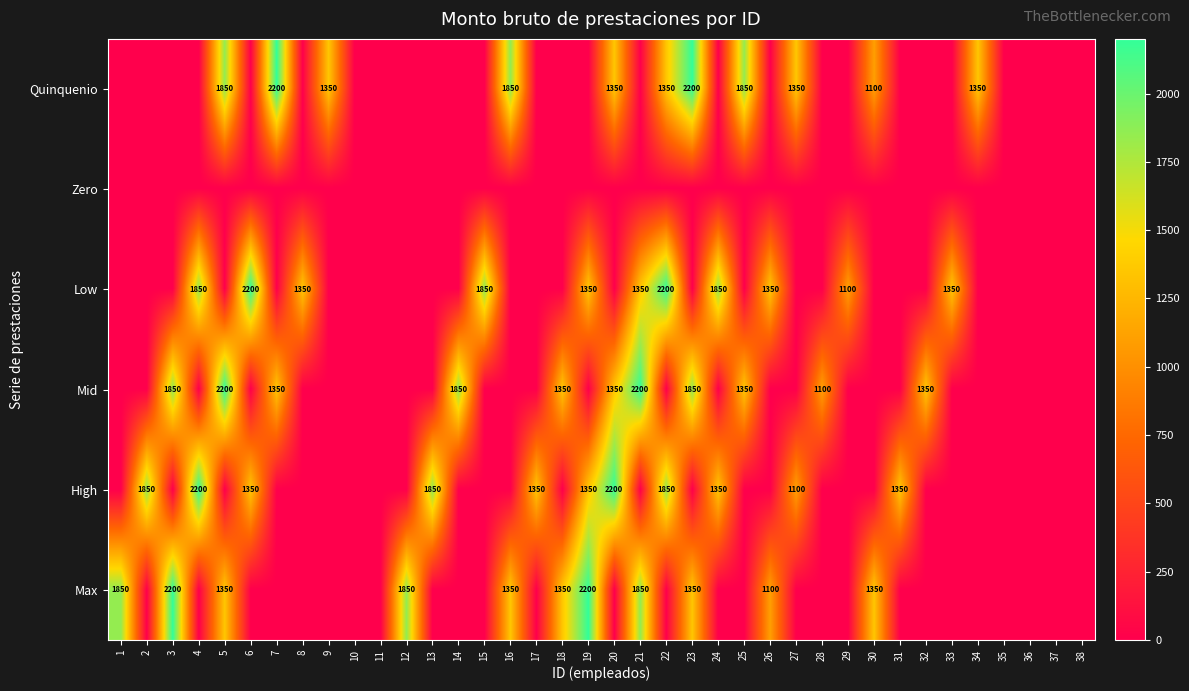

At how many categories does at least one series exceed 2126?

10